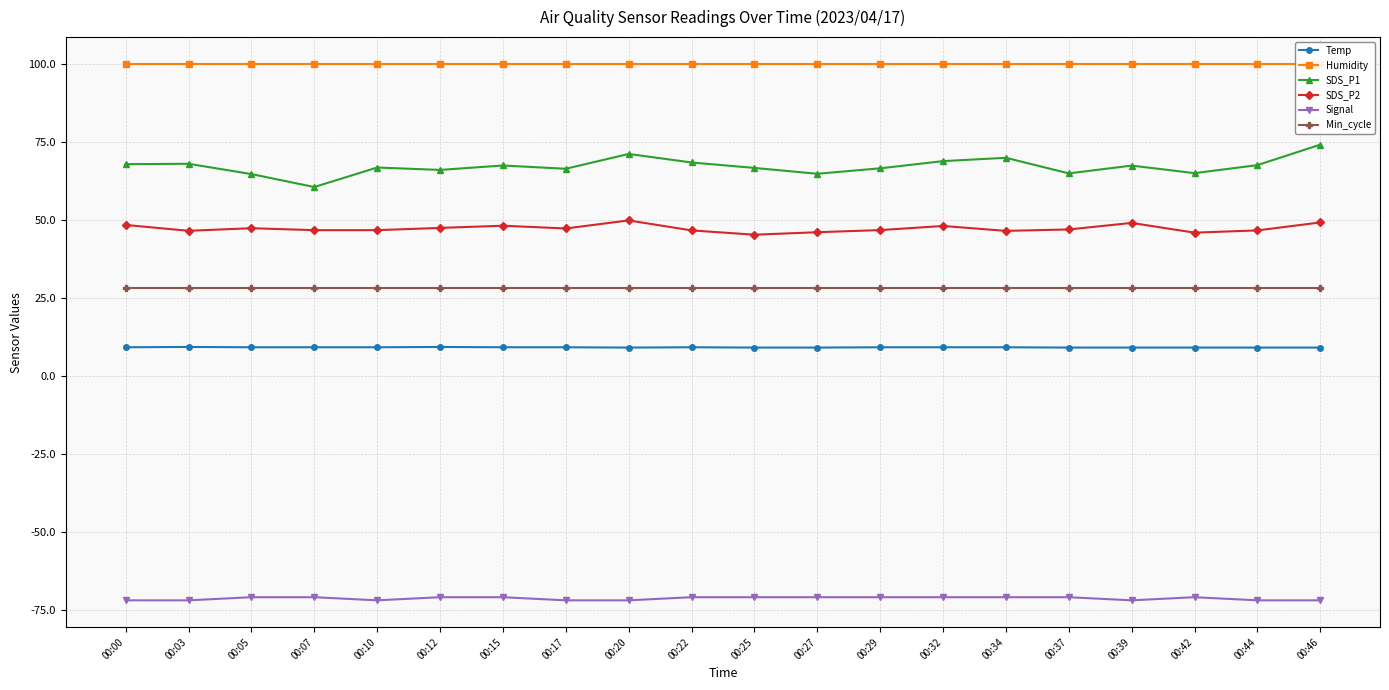

Which has a higher value, 00:25 or 00:37?

00:25